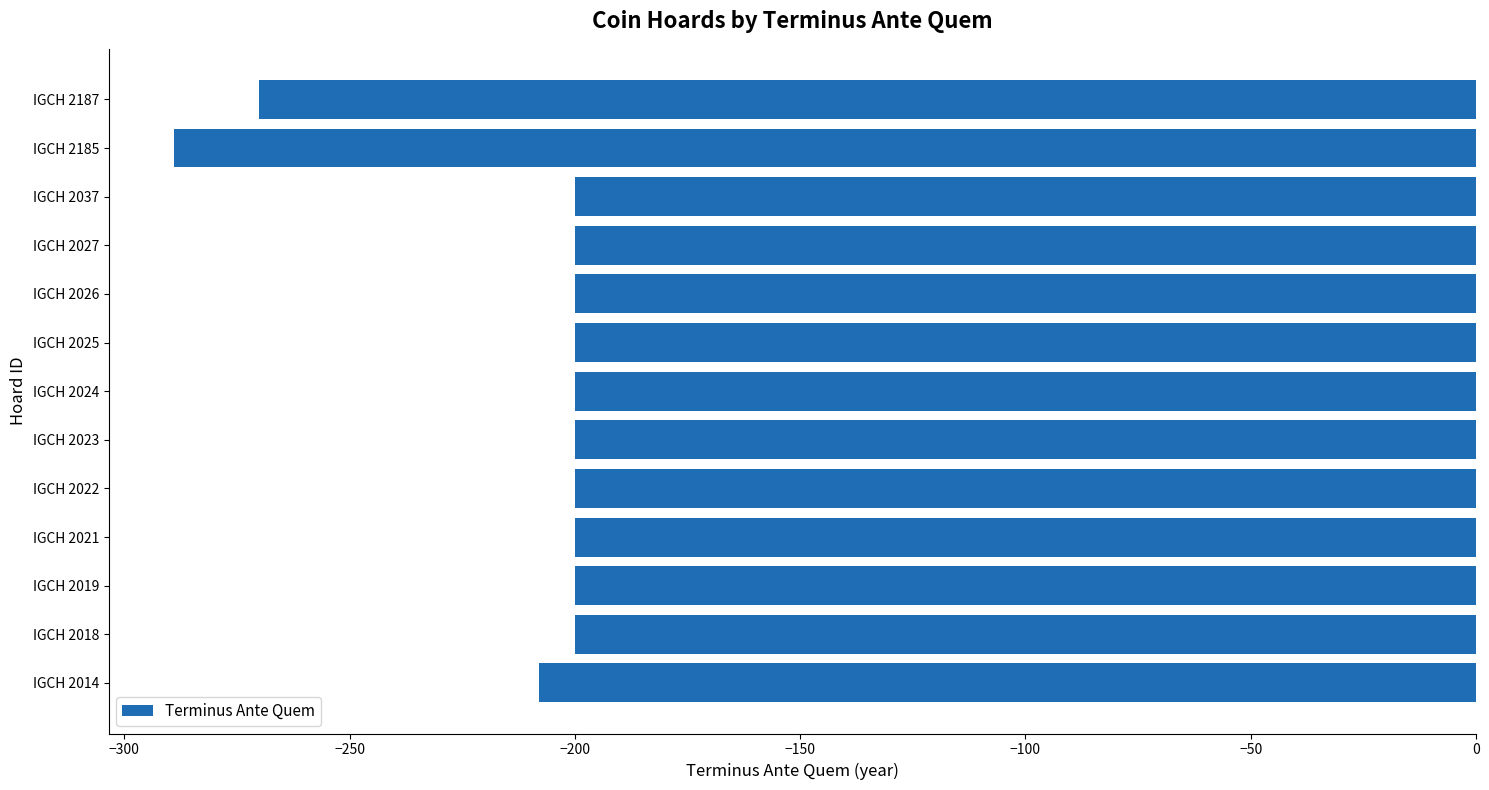

How many bars are there in total?

13